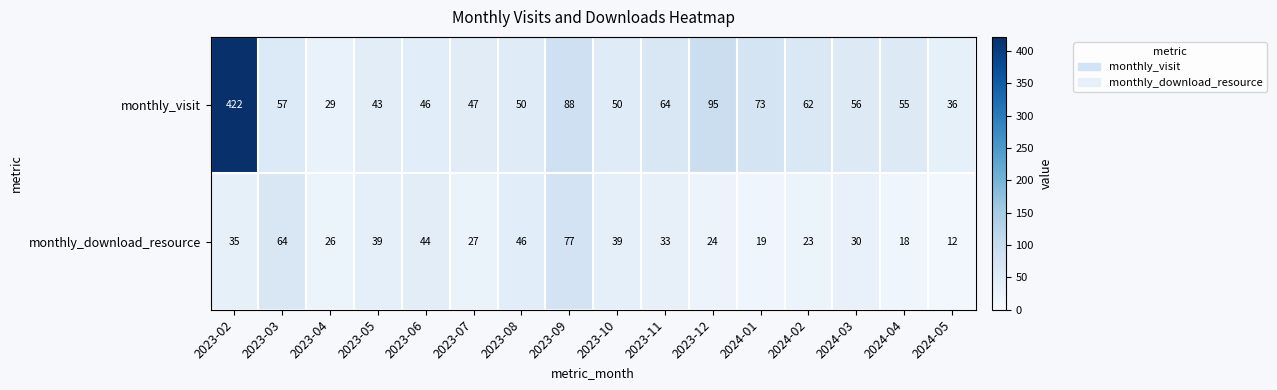

The monthly_visit series shows 27 at 2023-03. True or false?

False